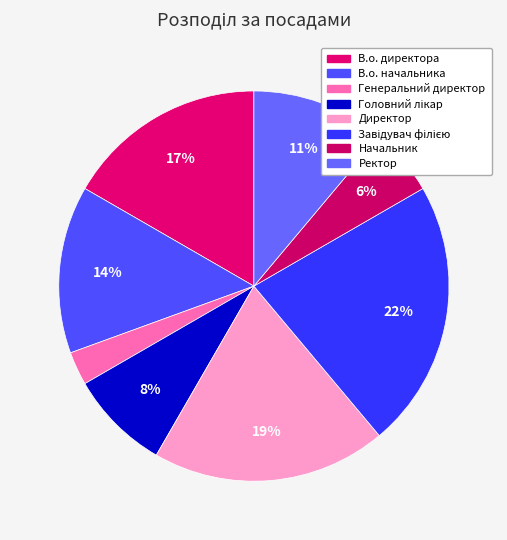

Does Начальник account for over 50% of the chart?

No